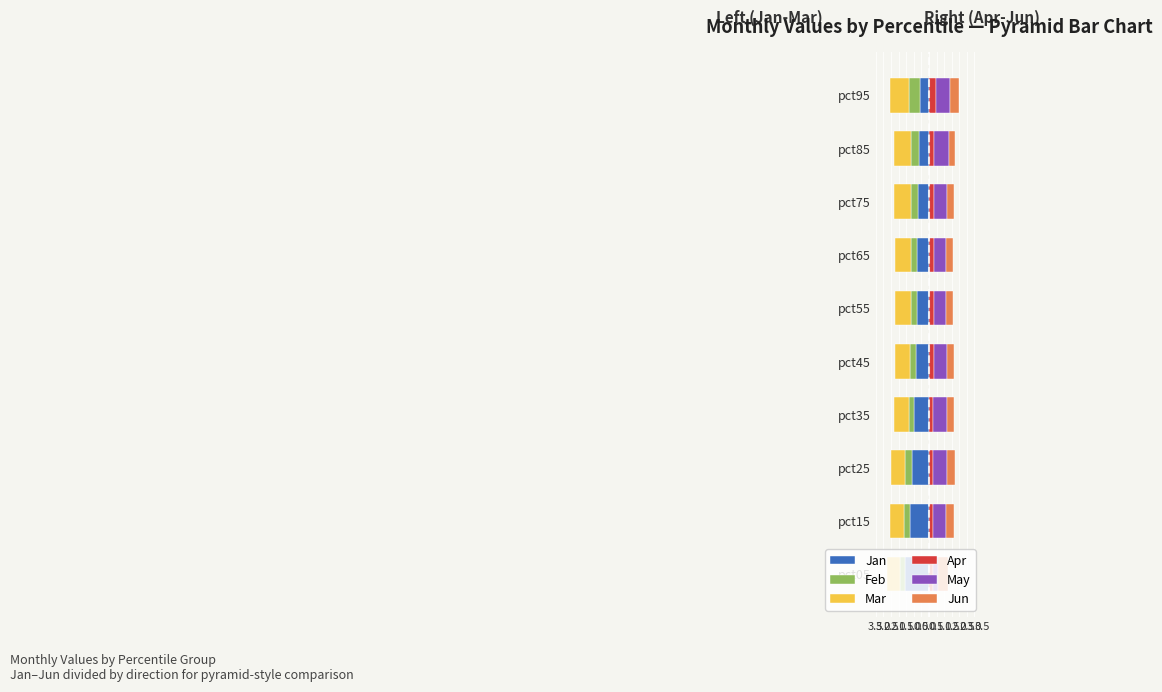

What is the sum of all Mar values?

-10.3